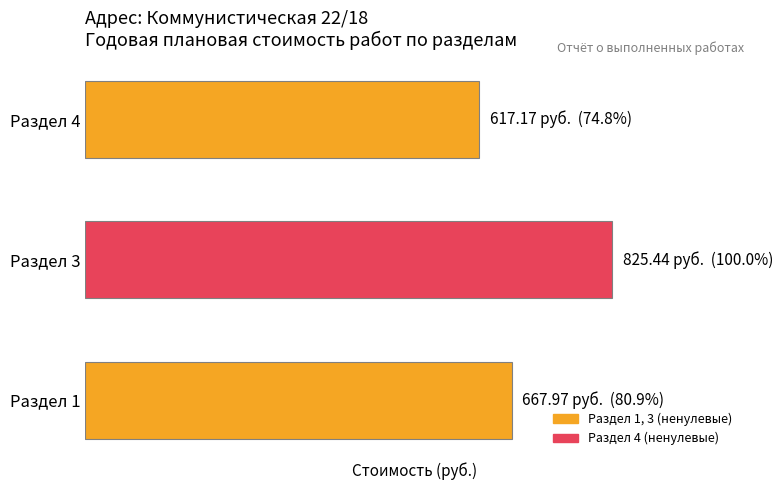

Does the chart contain any negative values?

No